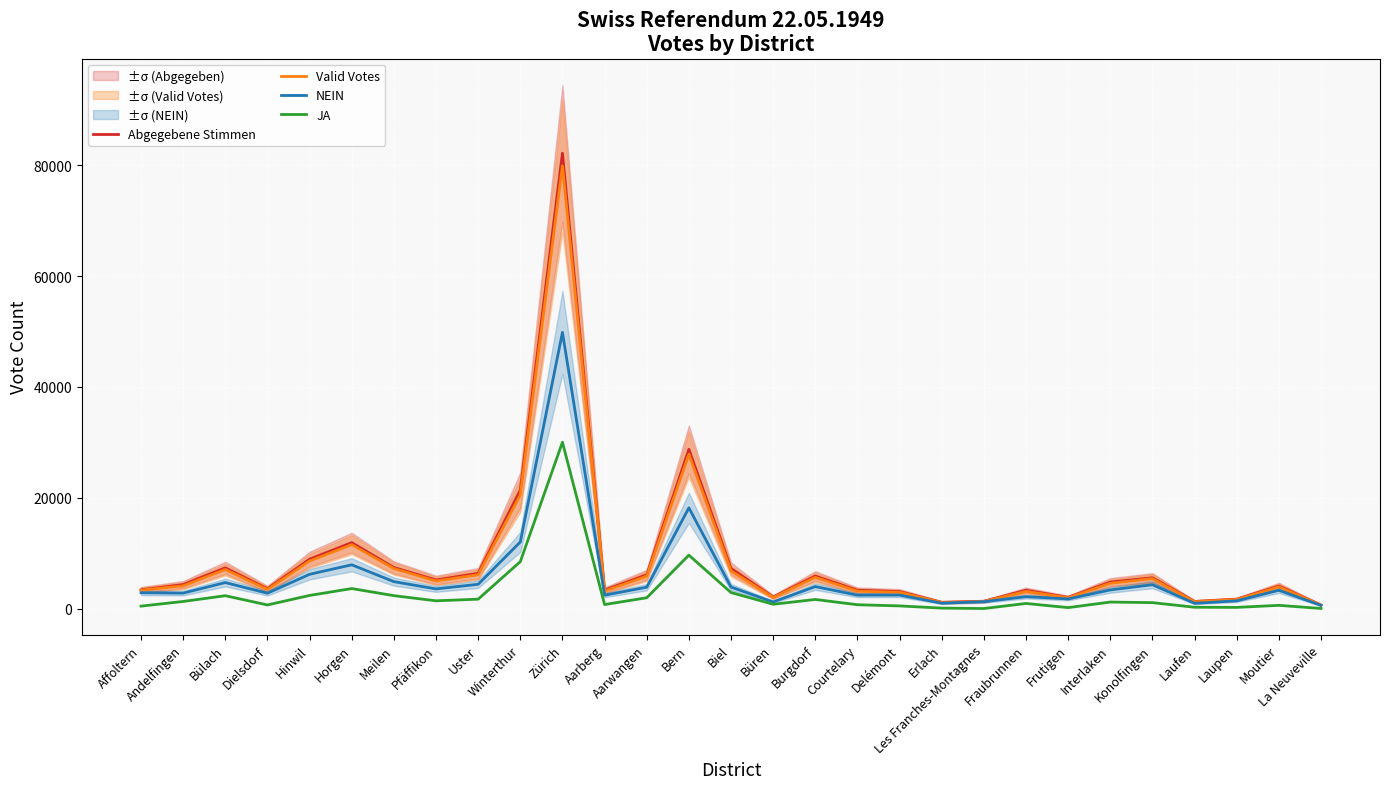

Which has a higher value, Les Franches-Montagnes or Büren?

Büren